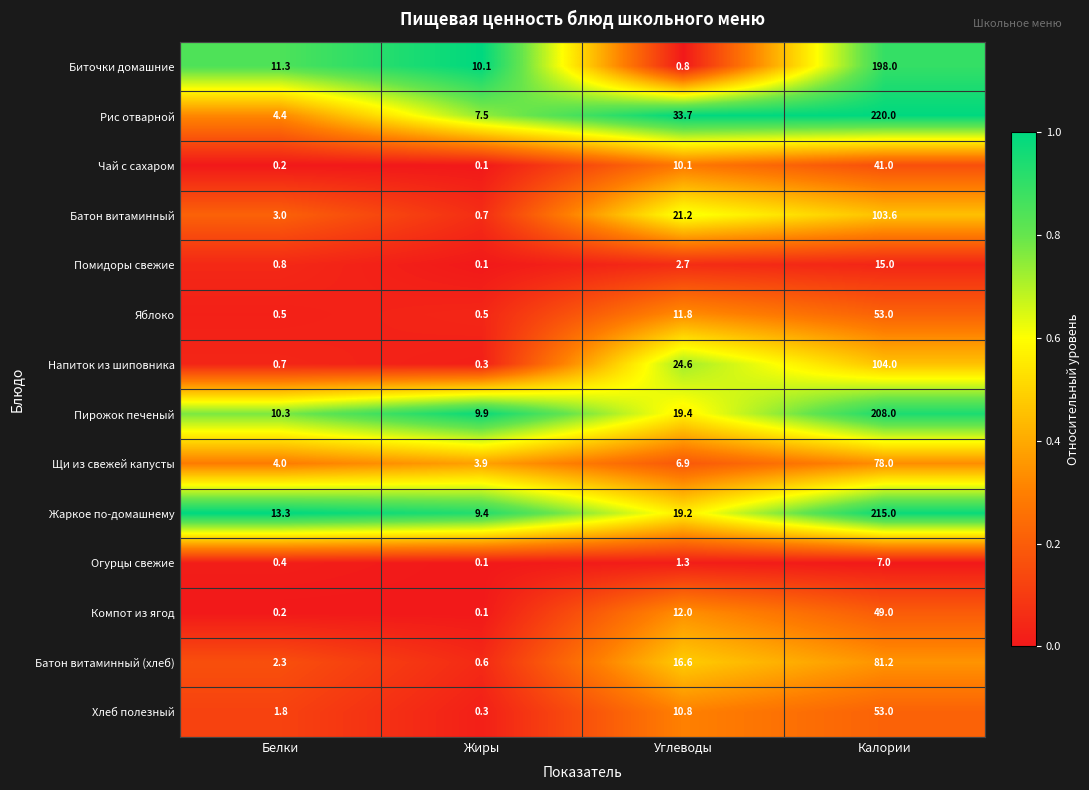

What is the total value across all series at Жиры?

43.6